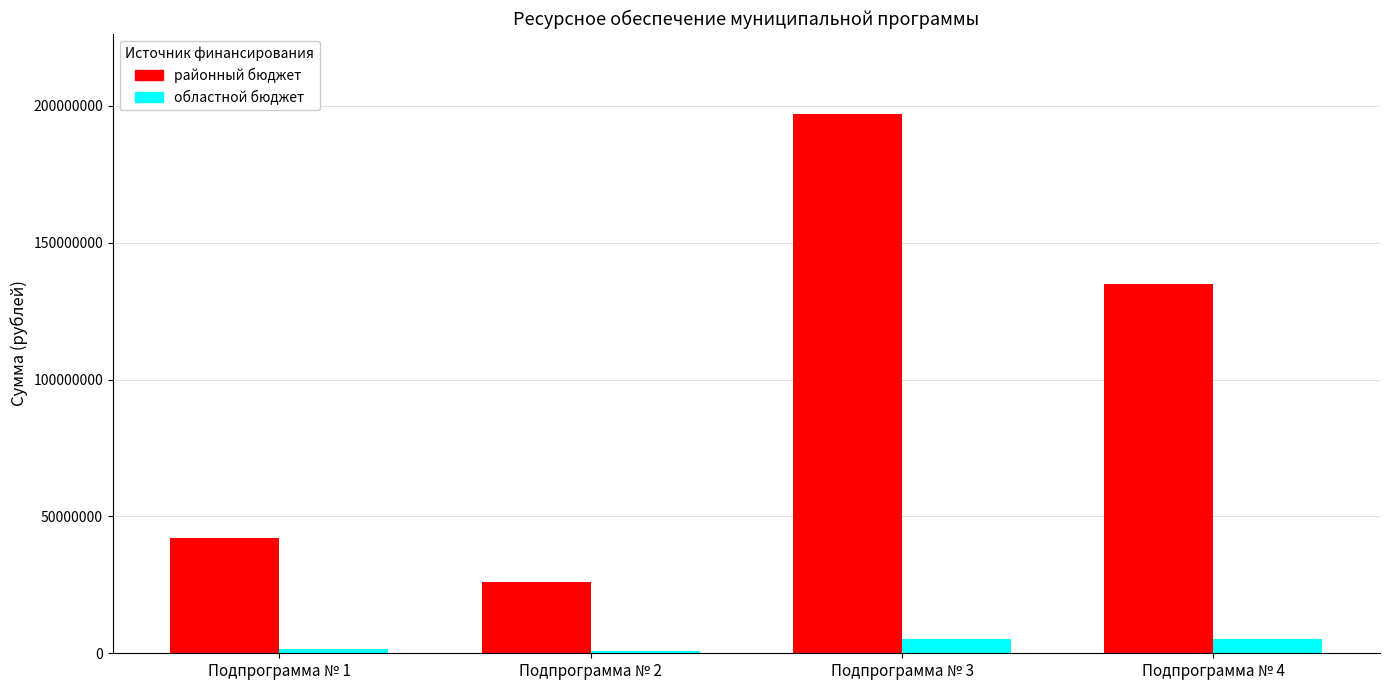

The value of районный бюджет at Подпрограмма № 2 is 26214840.9. True or false?

True